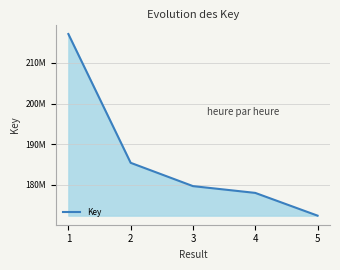

Which has a higher value, 4 or 5?

4